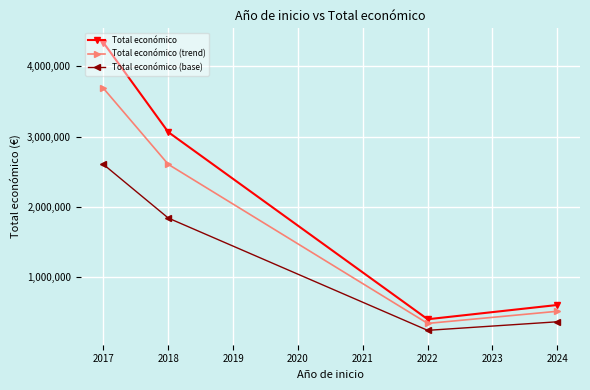

At which category does Total económico (base) reach its first local valley?

2022